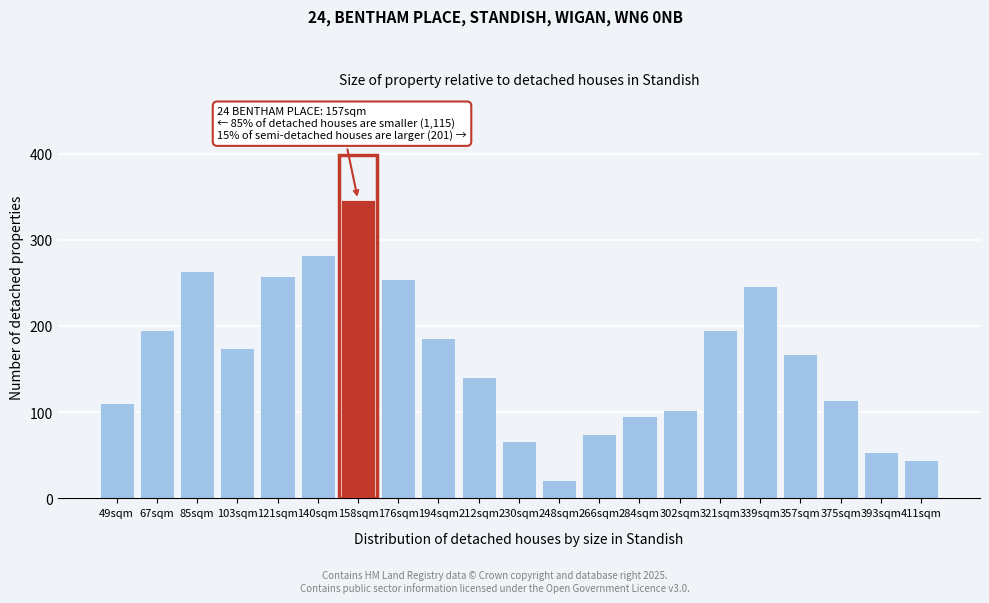

Reading left to right, extract all data points from this chart.

49sqm=111.0	67sqm=195.0	85sqm=264.0	103sqm=174.0	121sqm=258.0	140sqm=282.0	158sqm=346.5	176sqm=255.0	194sqm=186.0	212sqm=141.0	230sqm=66.0	248sqm=21.0	266sqm=75.0	284sqm=96.0	302sqm=102.0	321sqm=195.0	339sqm=246.0	357sqm=168.0	375sqm=114.0	393sqm=54.0	411sqm=45.0